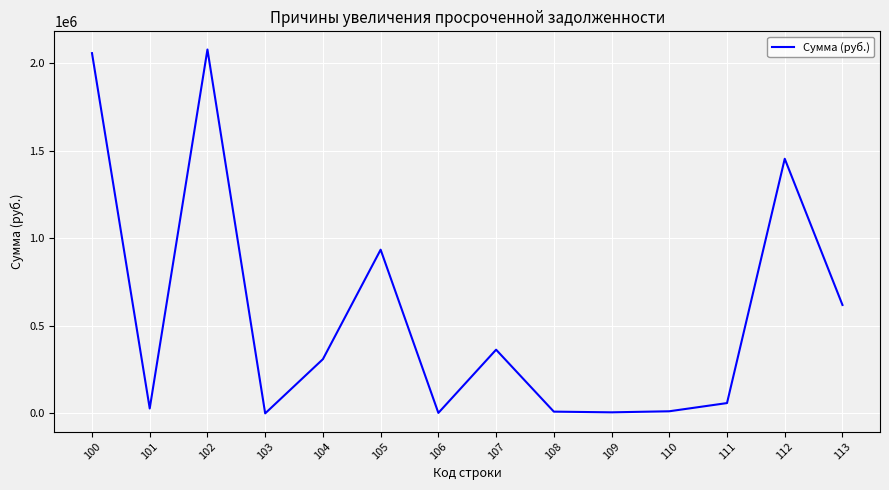

True or false: the data has more than 1 interior local peaks.

True